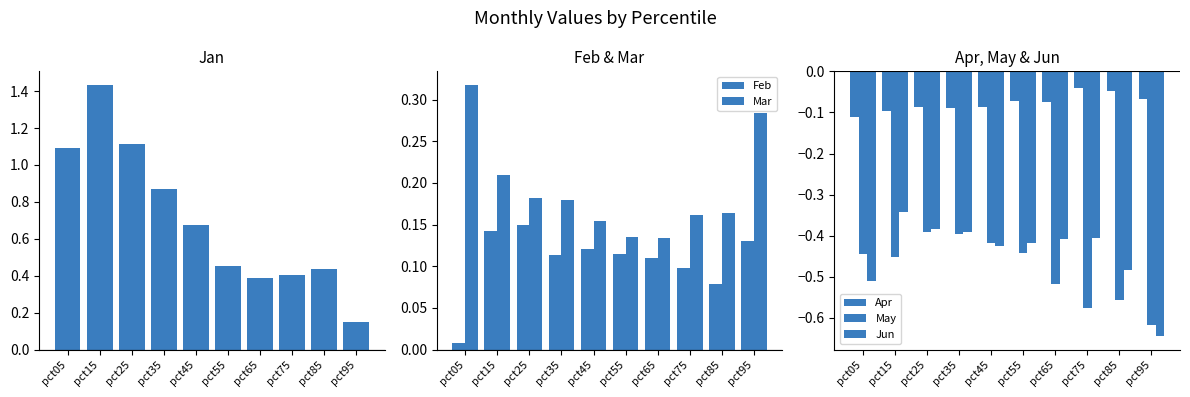

Where is Mar nearest to the value 0?

pct65